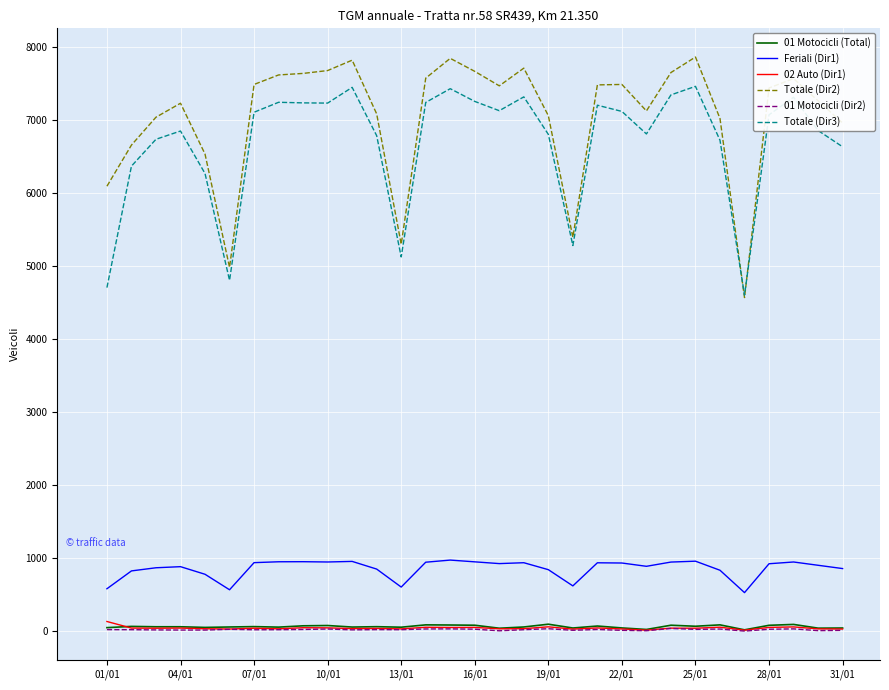

Which series has the largest total across all categories?

Totale (Dir2)